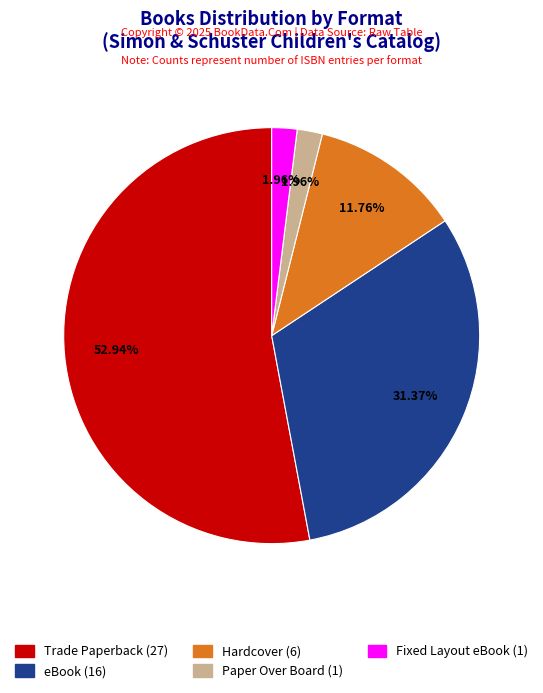

To the nearest percent, what is the average slice percentage?

20%